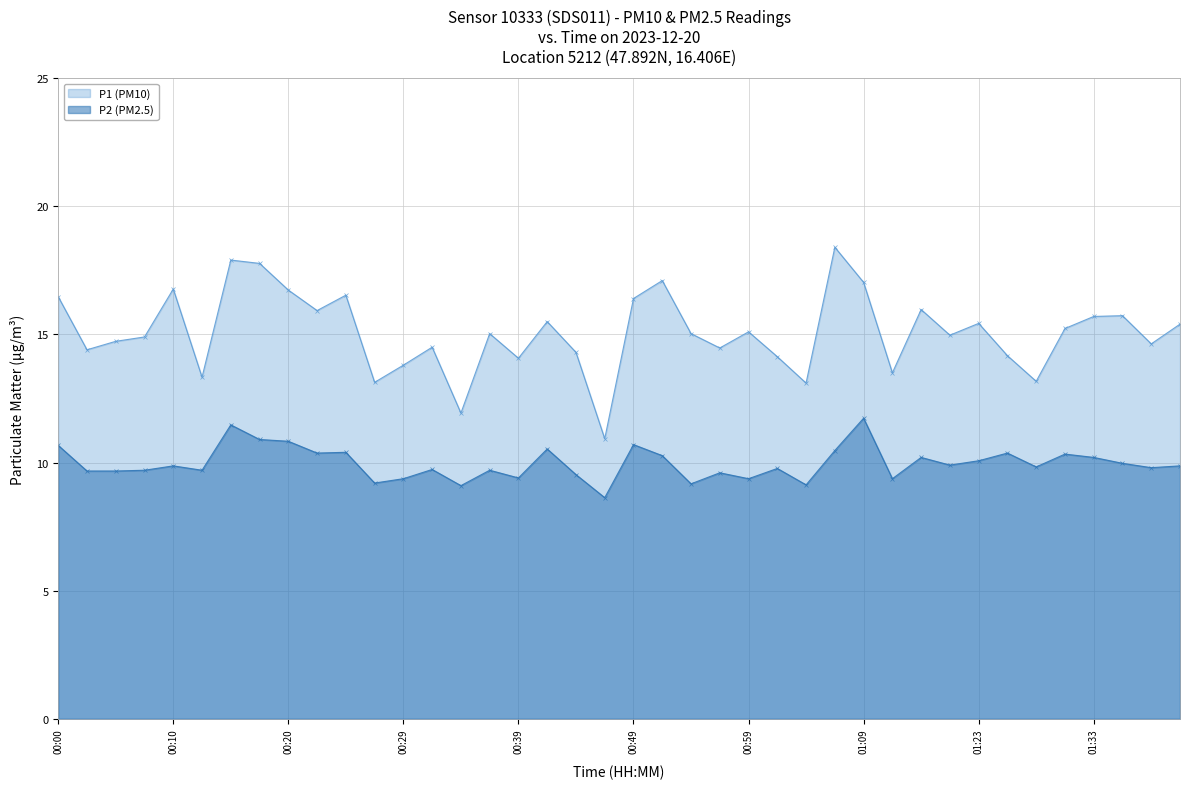

True or false: P2 (PM2.5) and P1 (PM10) cross at least once.

False